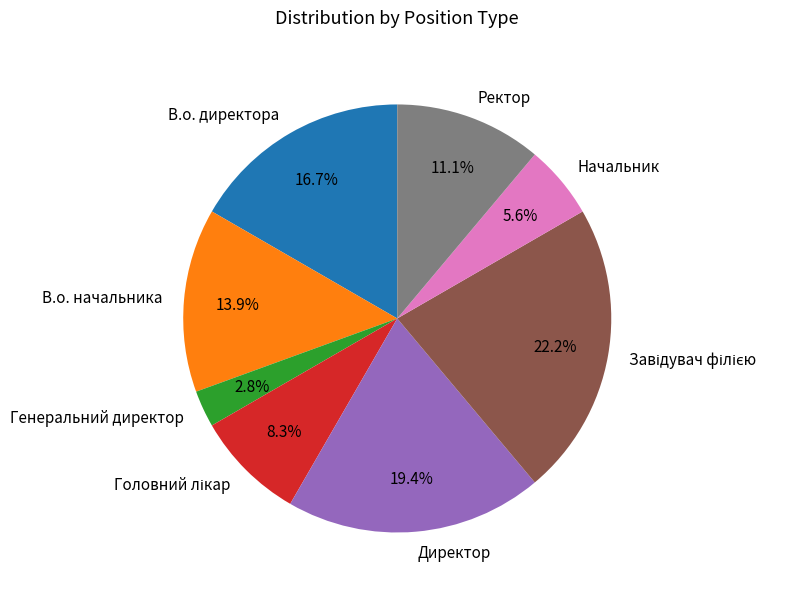

How many segments does this pie chart have?

8